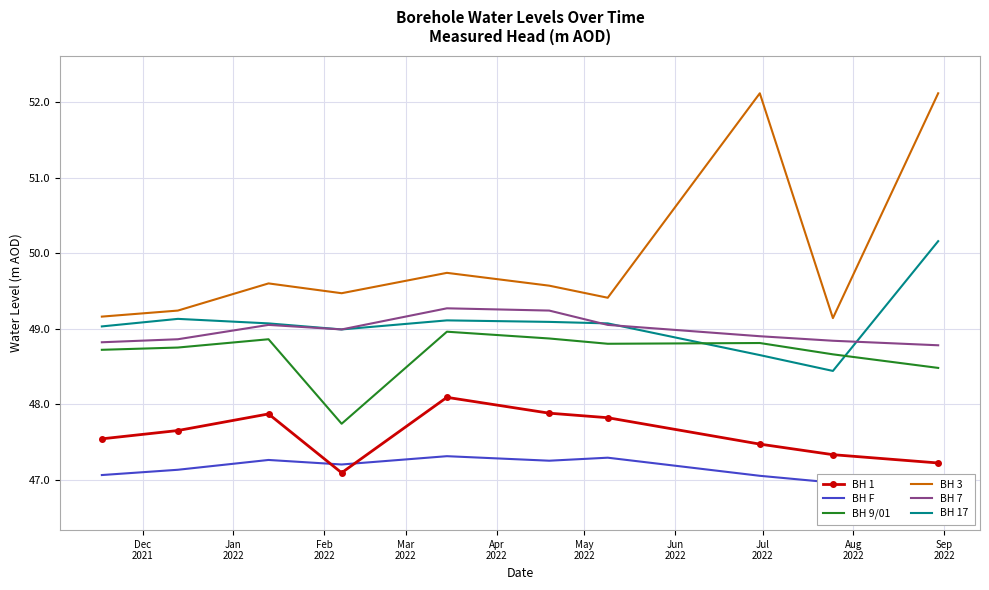

How many distinct data groups are displayed?

6